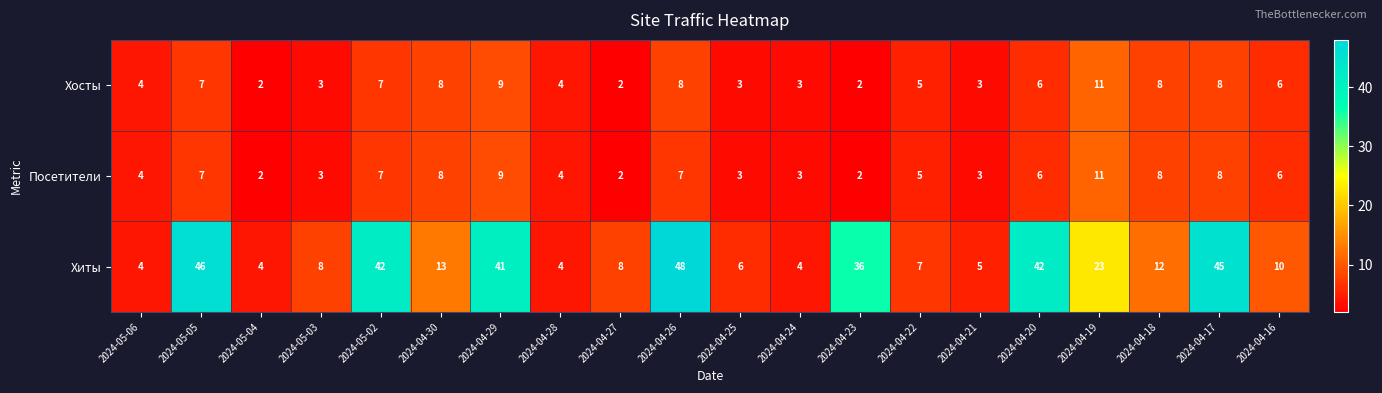

Count the Посетители values in the range 3 to 8.

15